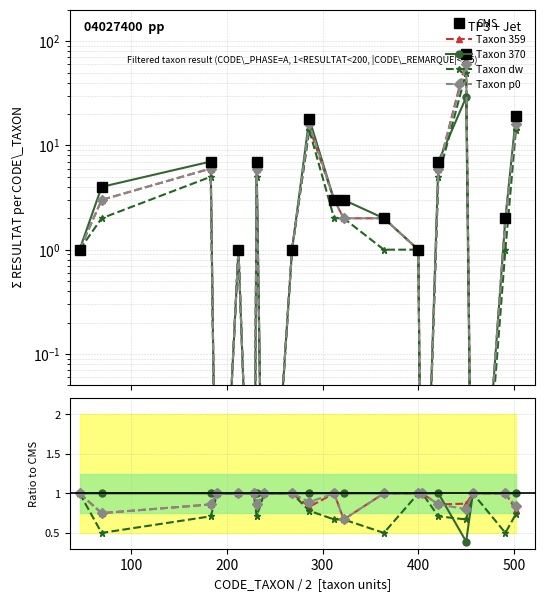

Reading right to left, what are all the values shown in this chart?

RESULTAT_A: 502=19.0	491=2.0	457=0.0	450=75.0	421=7.0	404=0.0	400=1.0	364=2.0	322=3.0	312=3.0	286=18.0	268=1.0	239=0.0	231=7.0	228=0.0	212=1.0	190=0.0	183=7.0	69=4.0	46=1.0
RESULTAT_B: 502=15.0	491=2.0	457=0.0	450=65.0	421=6.0	404=0.0	400=1.0	364=2.0	322=2.0	312=3.0	286=15.0	268=1.0	239=0.0	231=6.0	228=0.0	212=1.0	190=0.0	183=6.0	69=3.0	46=1.0
RESULTAT_C: 502=19.0	491=2.0	457=0.0	450=29.0	421=7.0	404=0.0	400=1.0	364=2.0	322=3.0	312=3.0	286=18.0	268=1.0	239=0.0	231=7.0	228=0.0	212=1.0	190=0.0	183=7.0	69=4.0	46=1.0
RESULTAT_D: 502=14.0	491=1.0	457=0.0	450=50.0	421=5.0	404=0.0	400=1.0	364=1.0	322=2.0	312=2.0	286=14.0	268=1.0	239=0.0	231=5.0	228=0.0	212=1.0	190=0.0	183=5.0	69=2.0	46=1.0
RESULTAT_E: 502=16.0	491=2.0	457=0.0	450=60.0	421=6.0	404=0.0	400=1.0	364=2.0	322=2.0	312=3.0	286=16.0	268=1.0	239=0.0	231=6.0	228=0.0	212=1.0	190=0.0	183=6.0	69=3.0	46=1.0